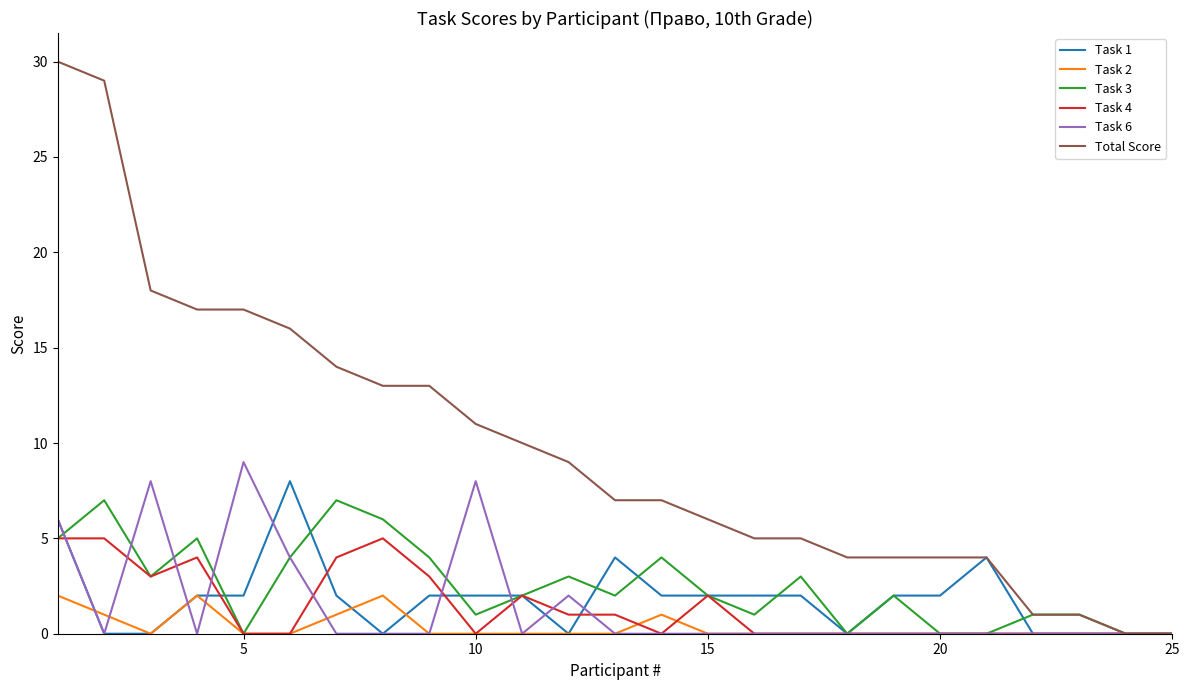

What are all the series names shown in the legend?

Task 1, Task 2, Task 3, Task 4, Task 6, Total Score